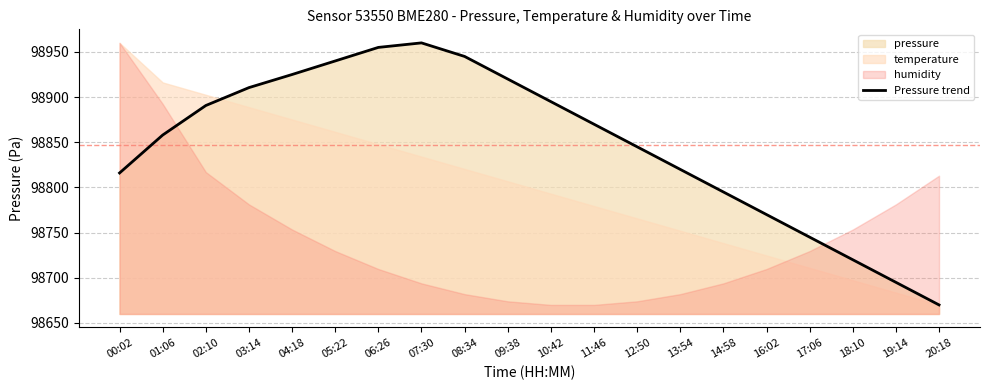

Which label corresponds to the largest value in the chart?

07:30